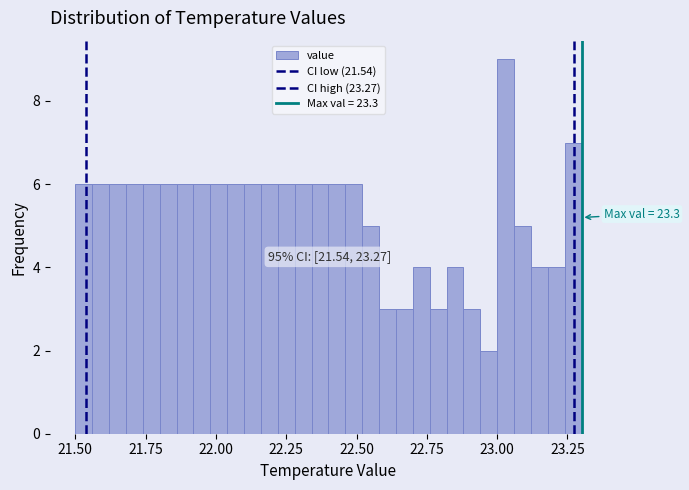

Around what value on the x-axis is the tallest bar? Give the approximate position of its centre, as read against the axis.

23.05